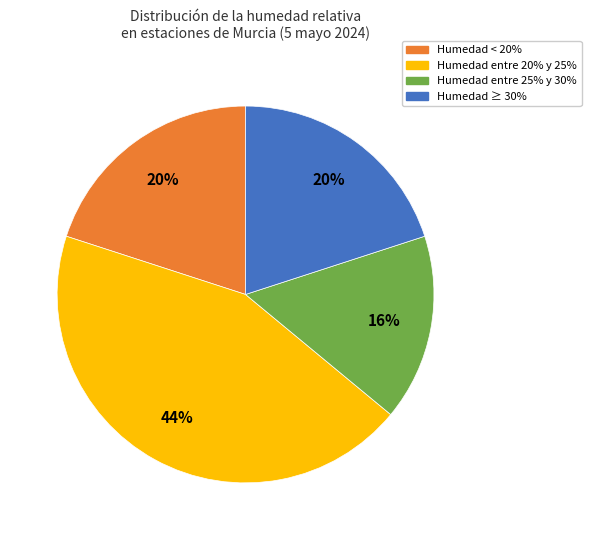

To the nearest percent, what is the difference between the largest and smallest slice percentages?

28%